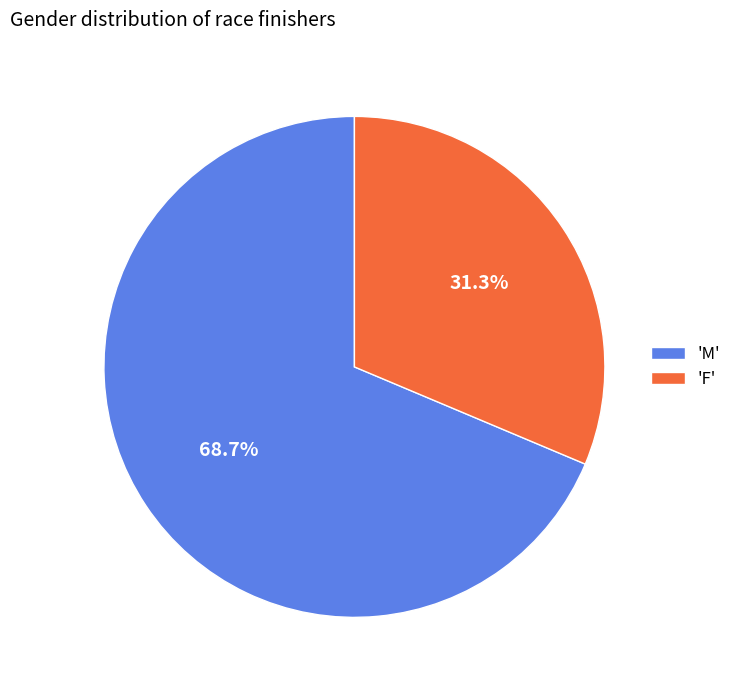

Which category has the biggest portion of the pie?

'M'